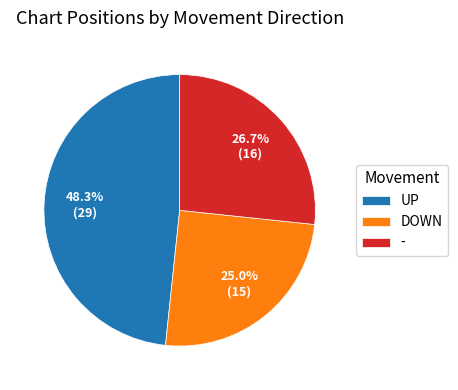

Which has a higher value, - or DOWN?

-